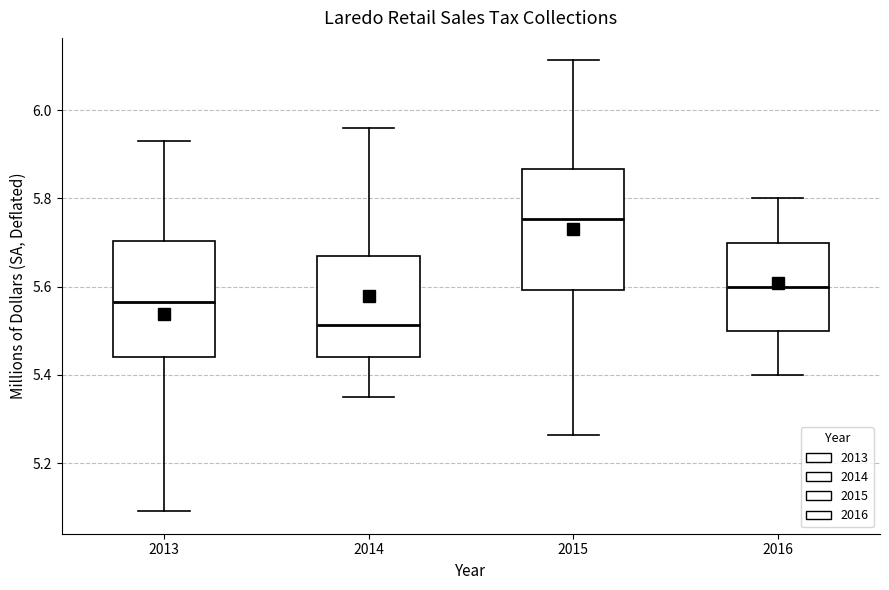

Reading left to right, read every box against the y-axis: the position of its median line, the range the box covers, and the ends of its whiskers. The values are not printed on the chart, so give them approximately, as read against the axis.

2013: median 5.56, box 5.44 to 5.70, whiskers 5.10 to 5.94
2014: median 5.52, box 5.44 to 5.66, whiskers 5.36 to 5.96
2015: median 5.76, box 5.60 to 5.86, whiskers 5.26 to 6.12
2016: median 5.60, box 5.50 to 5.70, whiskers 5.40 to 5.80